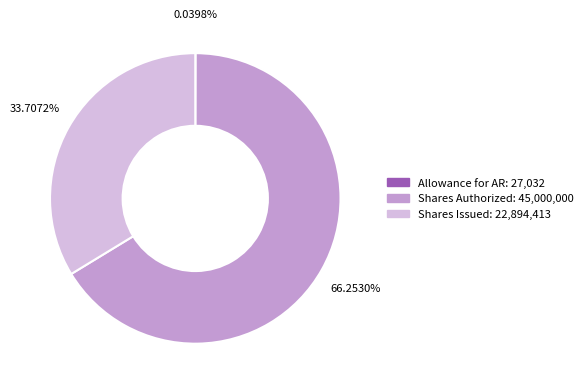

Is there a majority slice in this chart?

Yes